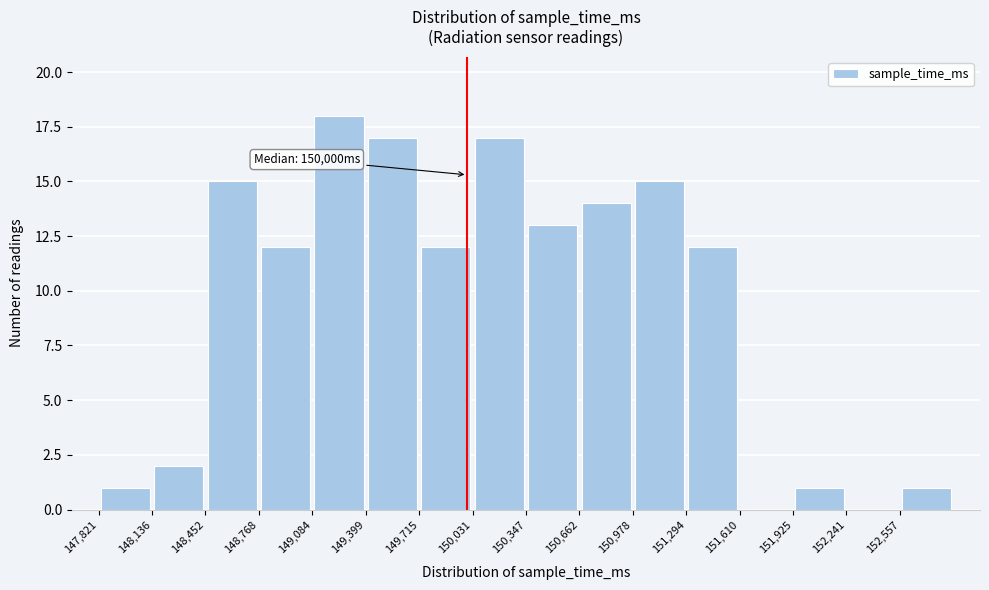

Which range on the x-axis has the tallest bar?

149100 to 149400